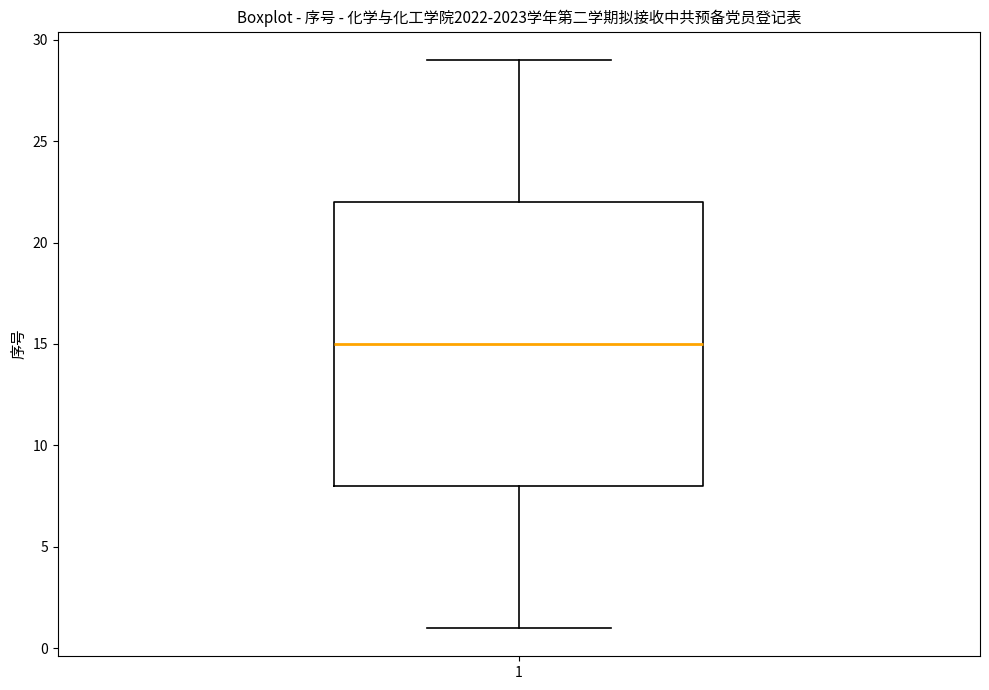

Transcribe this box plot: give where the median line is, the range the box spans, and where the two whiskers end, as read against the y-axis. The values are not printed on the chart, so give them approximately, as read against the axis.

median 15, box 8 to 22, whiskers 1 to 29